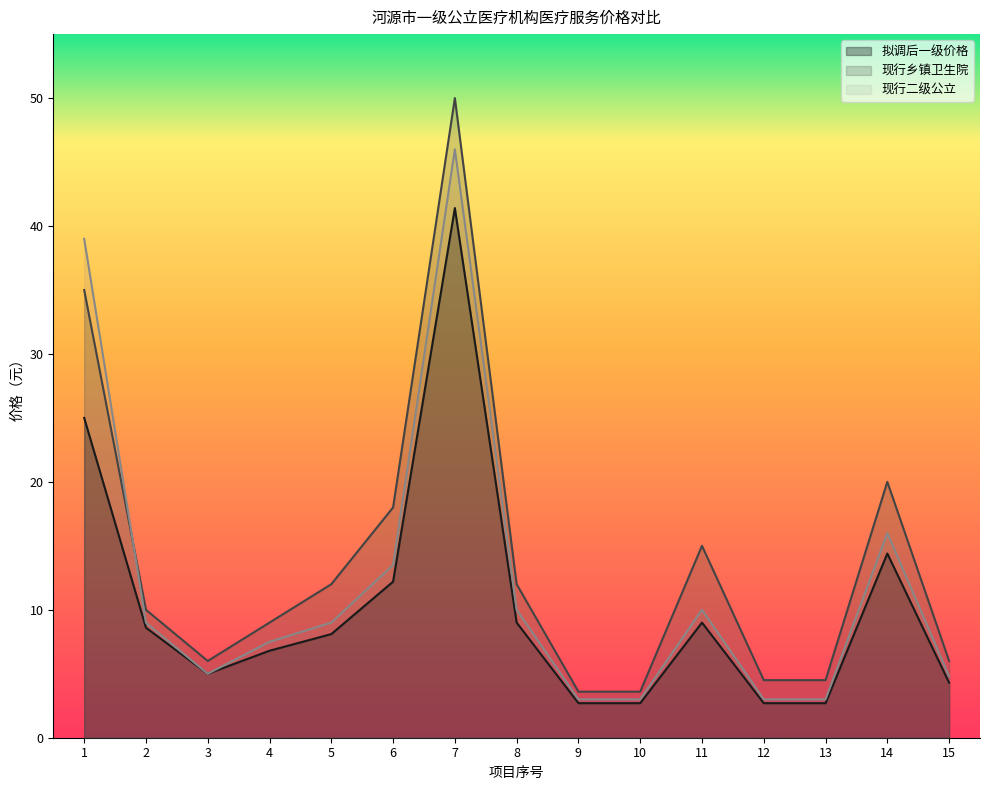

Which series has the widest spread of values?

现行乡镇卫生院